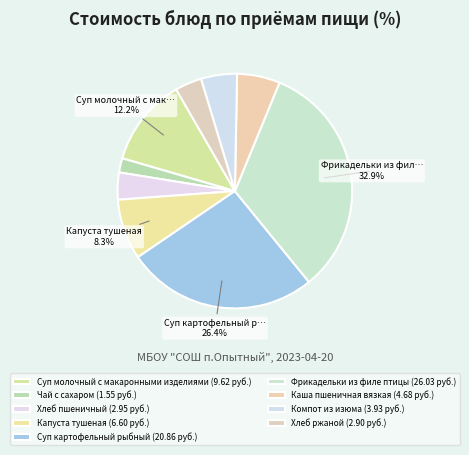

How much of the chart is everything except Компот из изюма?

95.0%